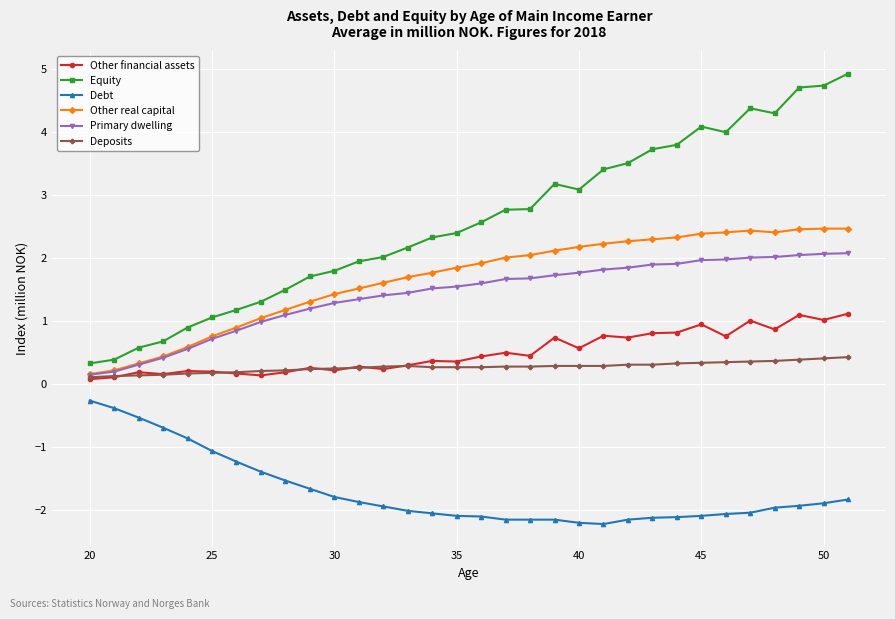

Rank the series by their maximum value, from highest to lowest.

Equity, Other real capital, Primary dwelling, Other financial assets, Deposits, Debt